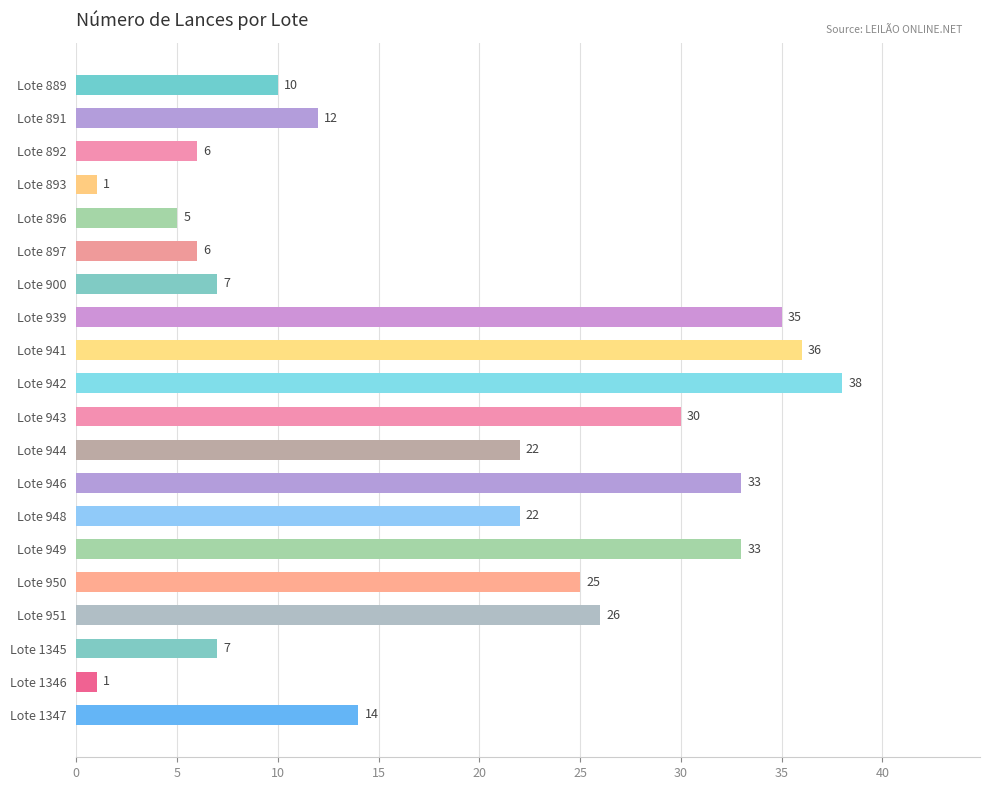

True or false: the data shows 25 at Lote 942.

False